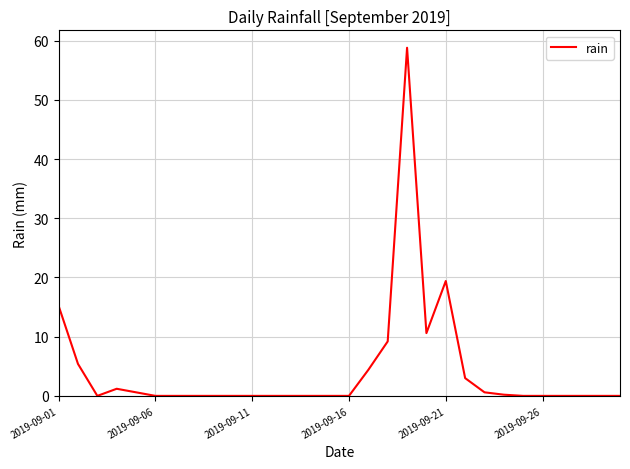

What is the maximum value shown in the chart?

58.8